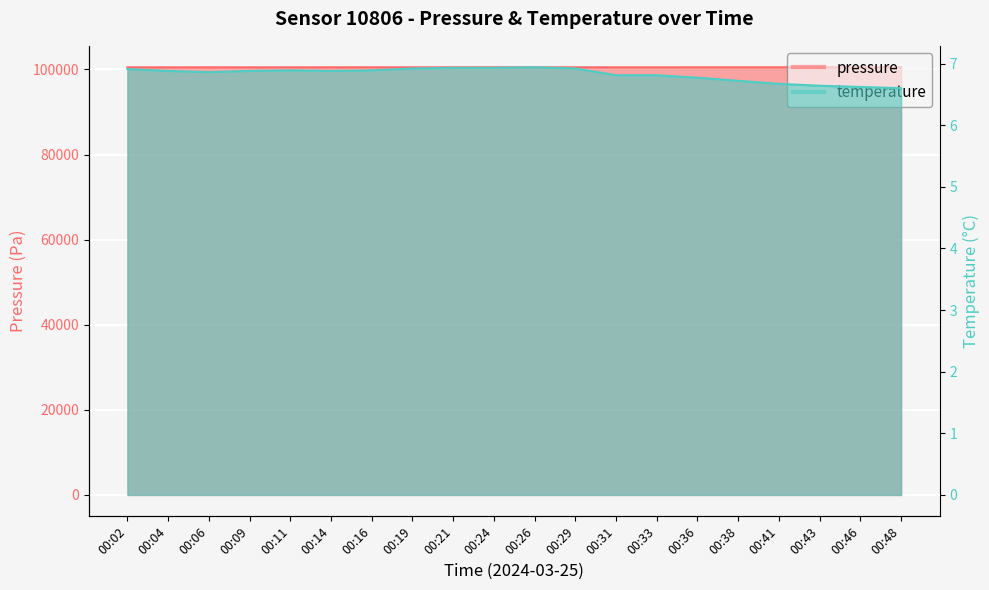

Where is pressure nearest to the value 100518?

00:19